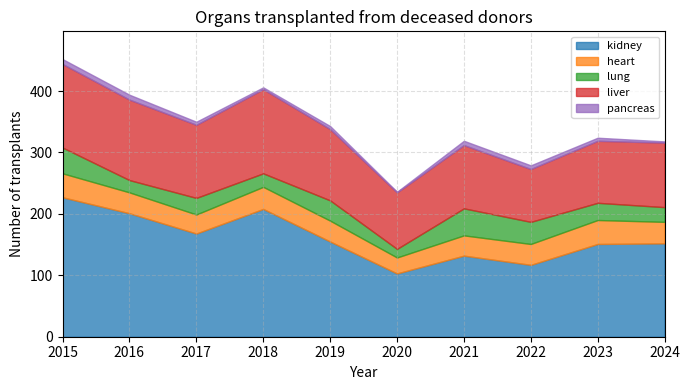

List the series in order of their peak value, highest first.

kidney, liver, lung, heart, pancreas